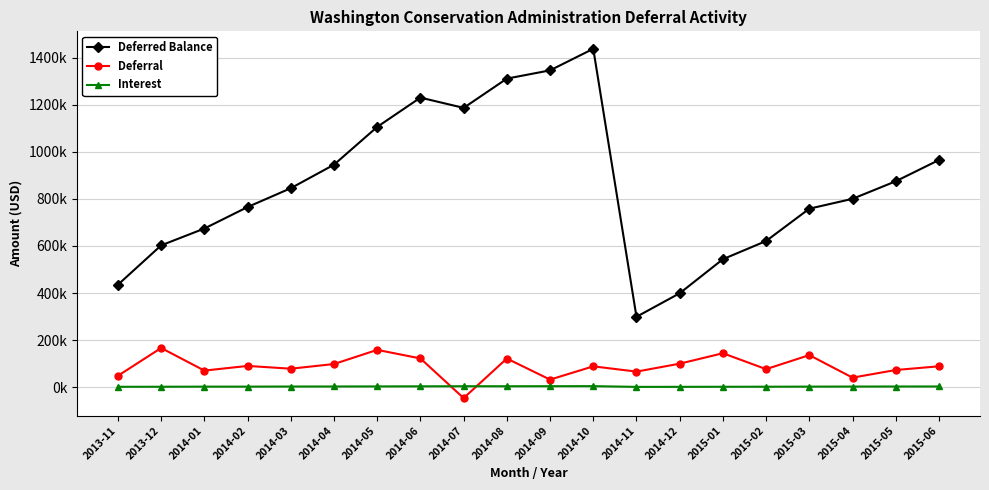

Is the value of Interest at 2015-04 greater than the value of Deferred Balance at 2014-05?

No